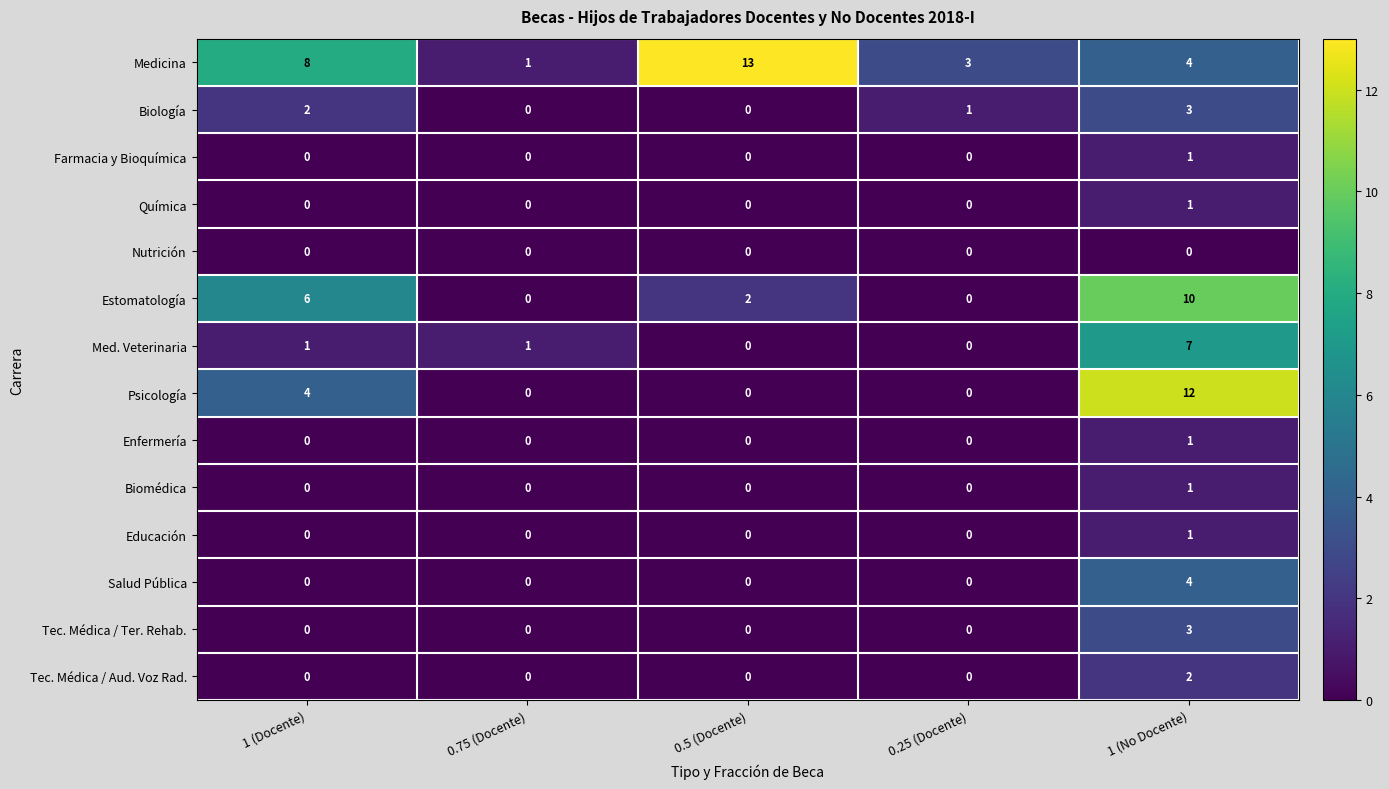

What is the spread (max minus min) of values at 0.5 (Docente)?

13